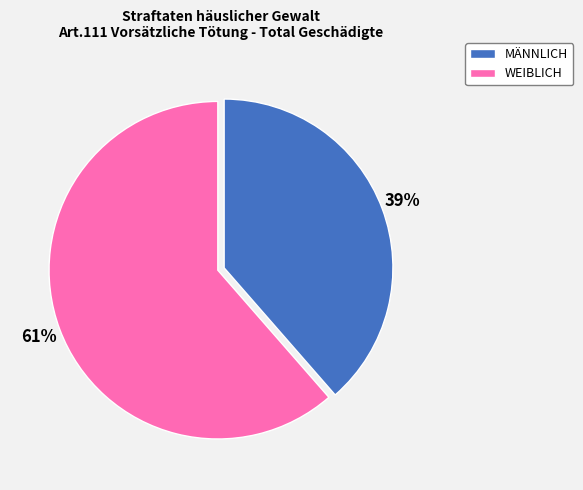

Which category has the smallest portion of the pie?

MÄNNLICH